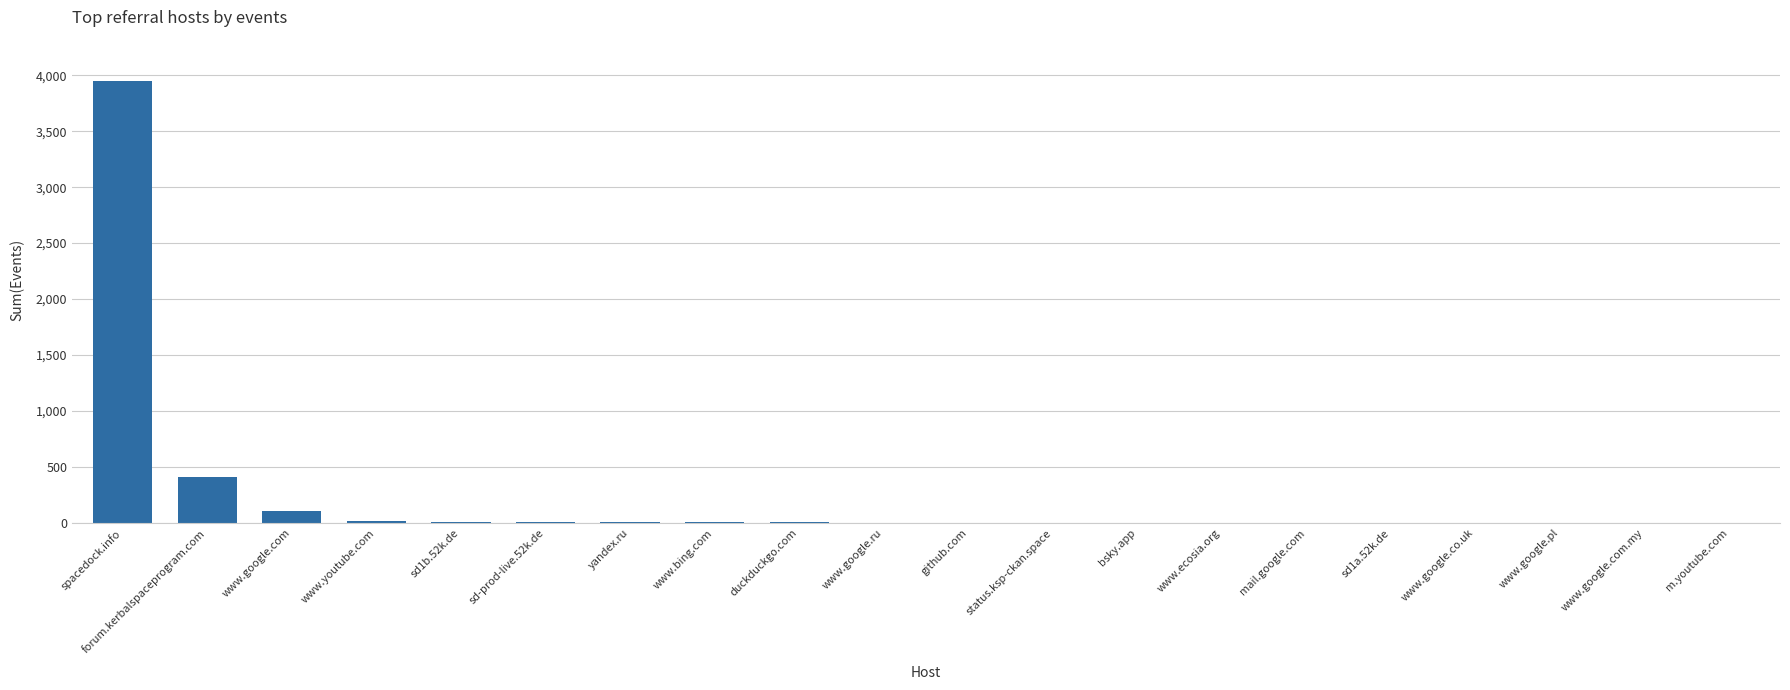

What is the sum of all values?

4535